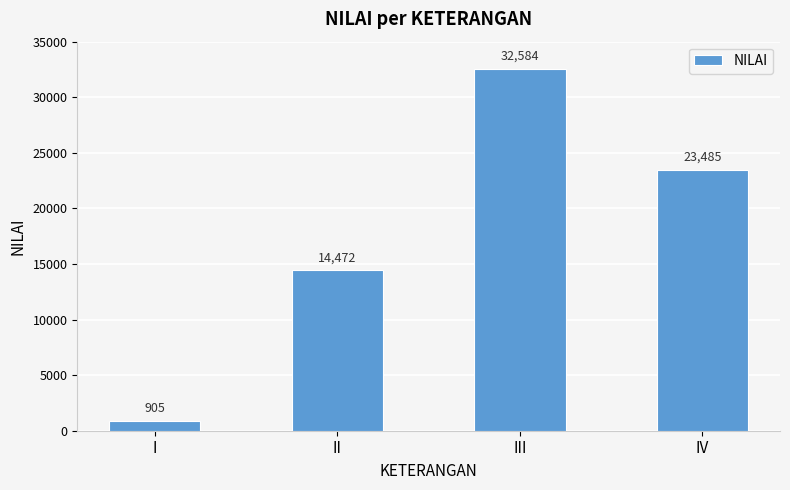

Reading left to right, list all the values displayed in this chart.

I=905	II=14472	III=32584	IV=23485